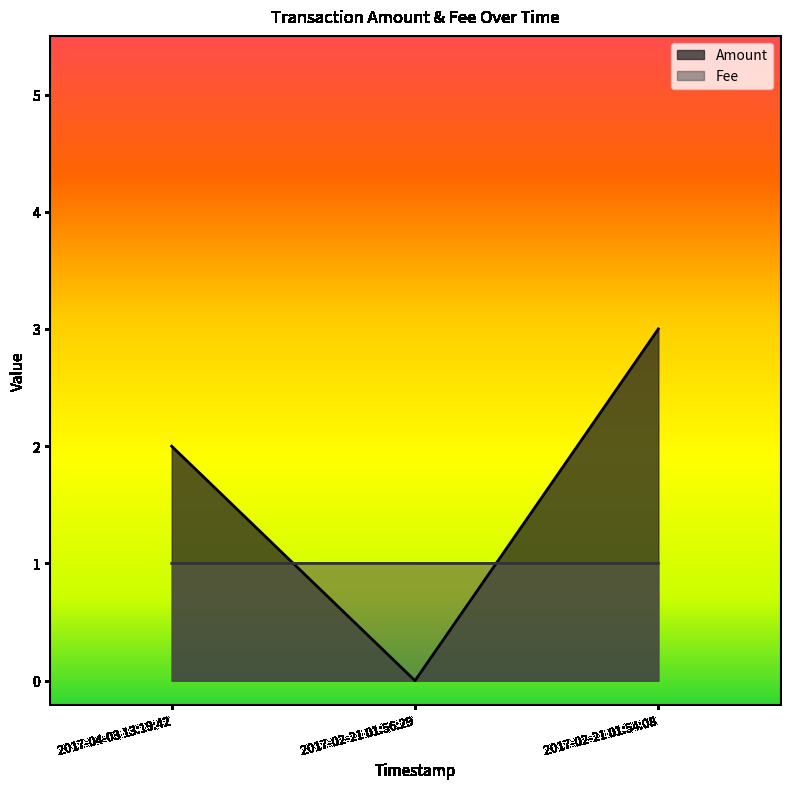

Which series has the largest total across all categories?

Amount